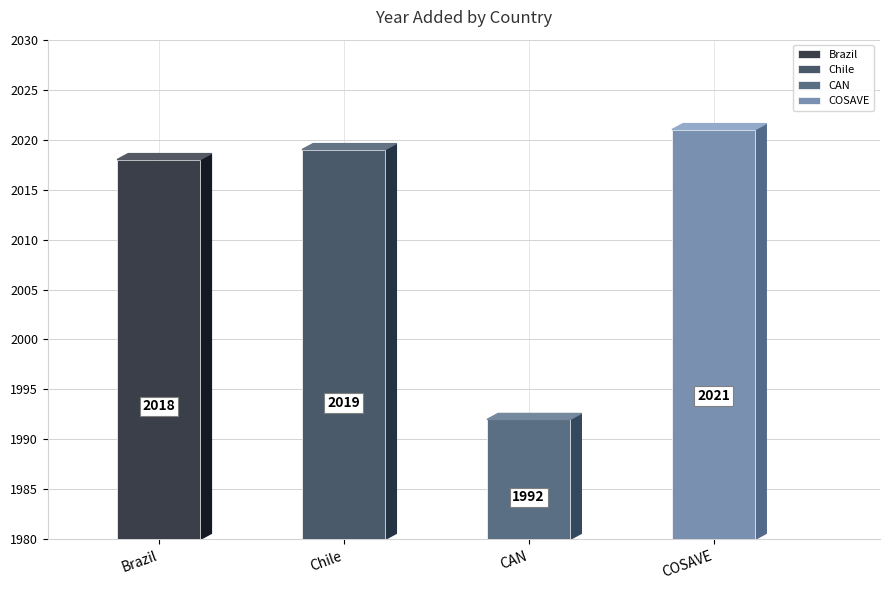

At which category does the chart reach its peak across all series?

COSAVE